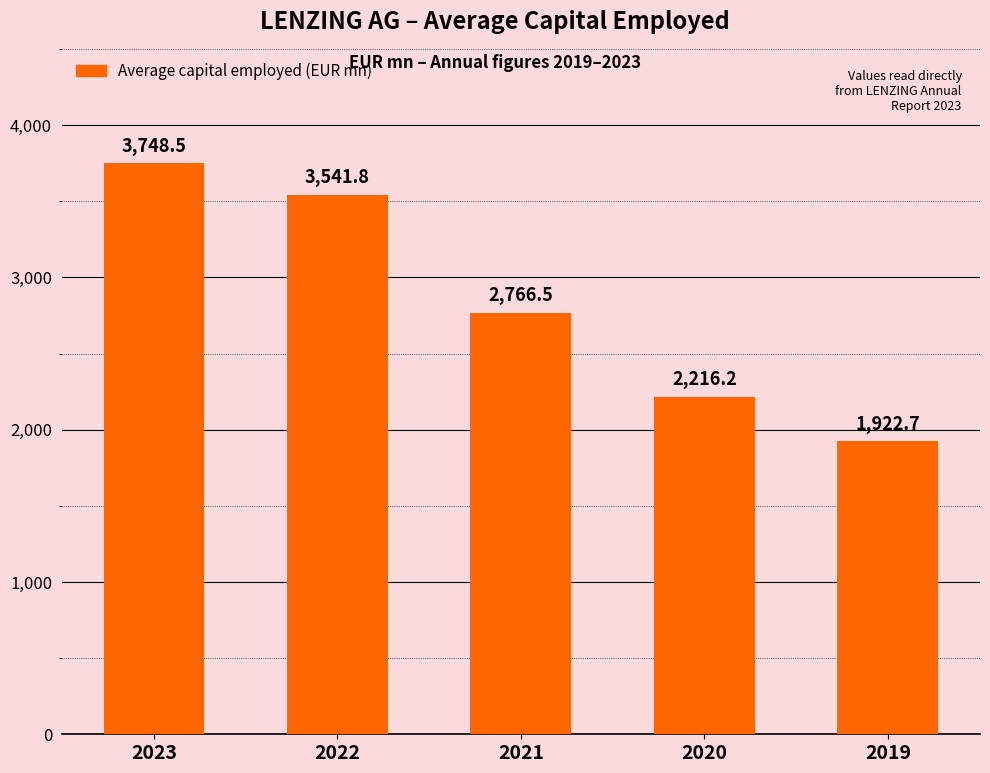

What is the sum of the values at 2020 and 2019?

4138.9